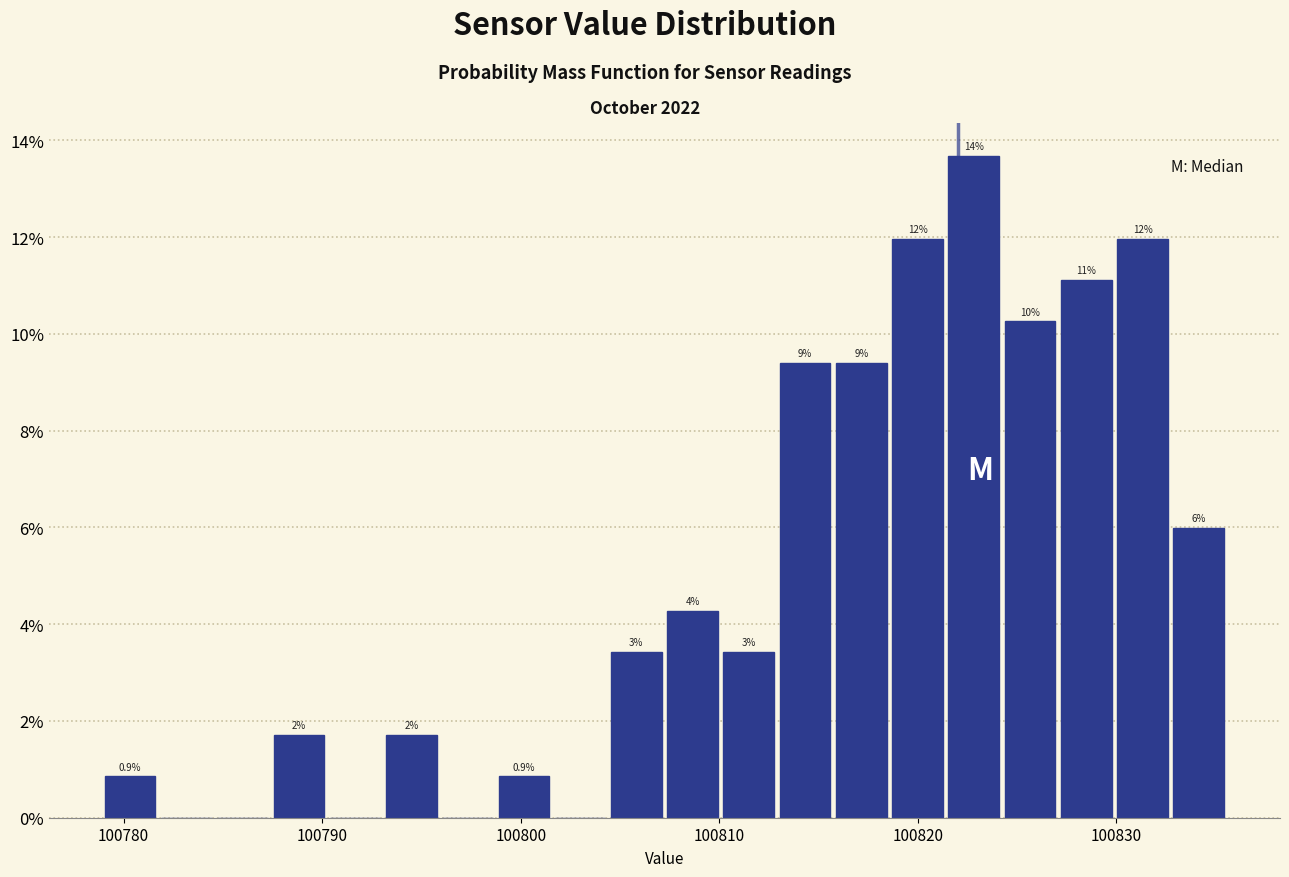

Read against the x-axis, roughly where is the centre of the tallest bar?

100823